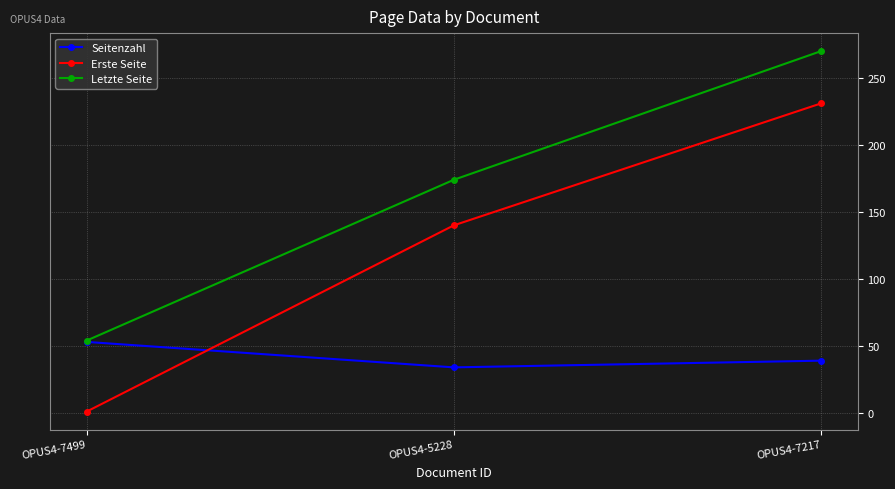

Which series has the largest total across all categories?

Letzte Seite